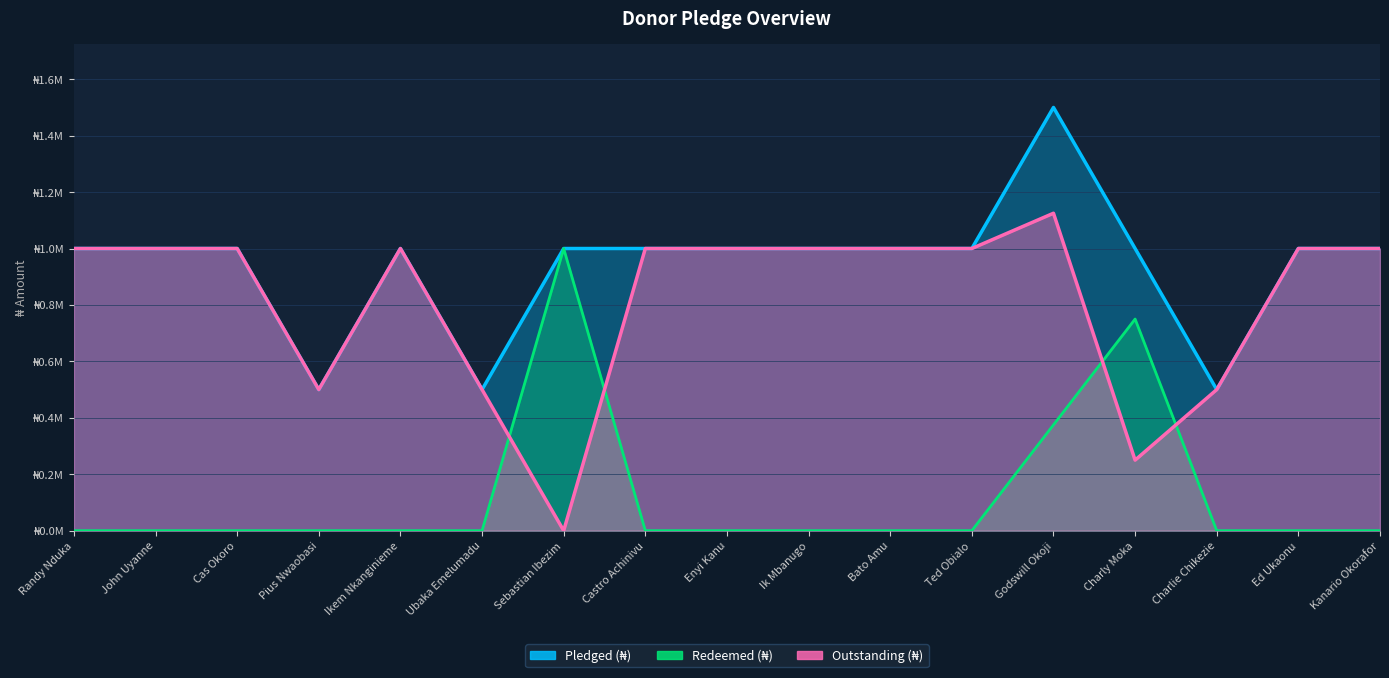

True or false: Outstanding (₦) has more than 2 interior local peaks.

False